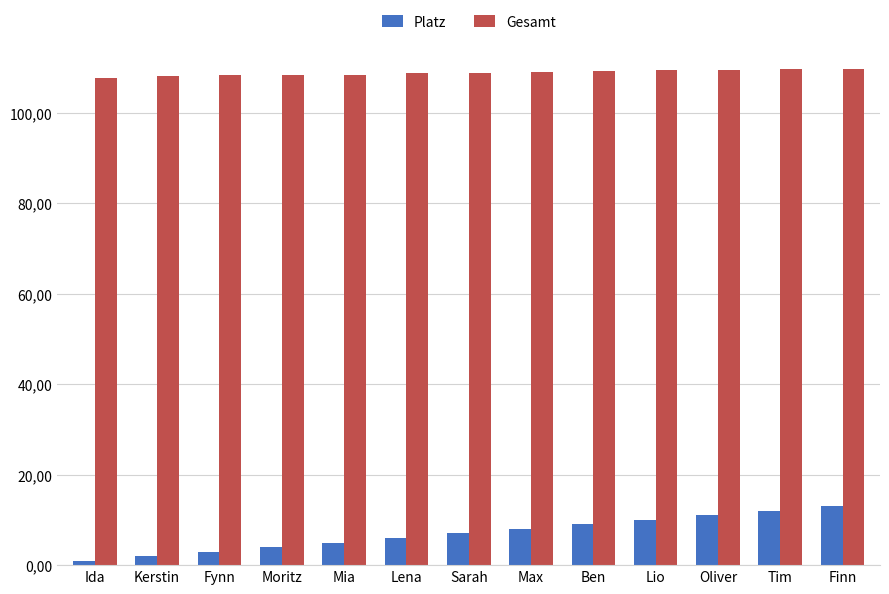

What is the spread (max minus min) of values at Max?

101.0